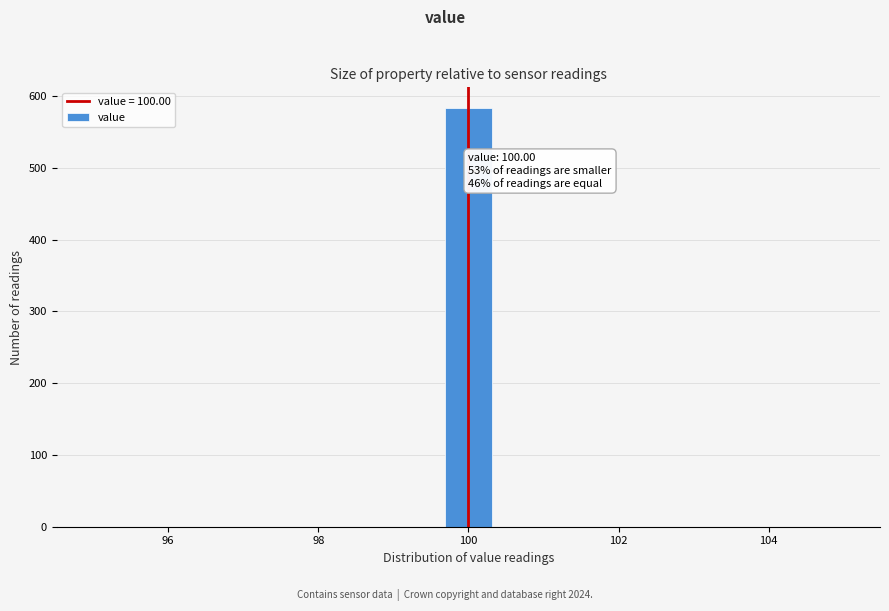

Read against the x-axis, roughly where is the centre of the tallest bar?

100.0